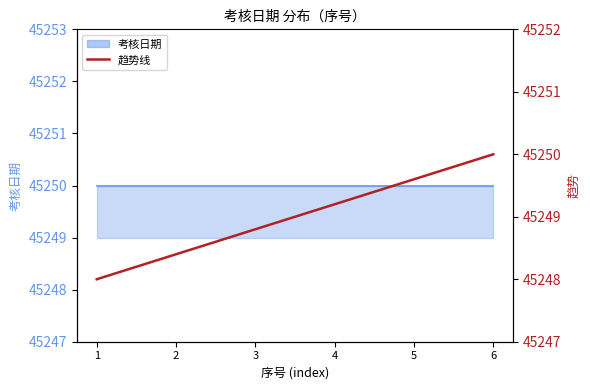

Does the chart have visible grid lines?

No